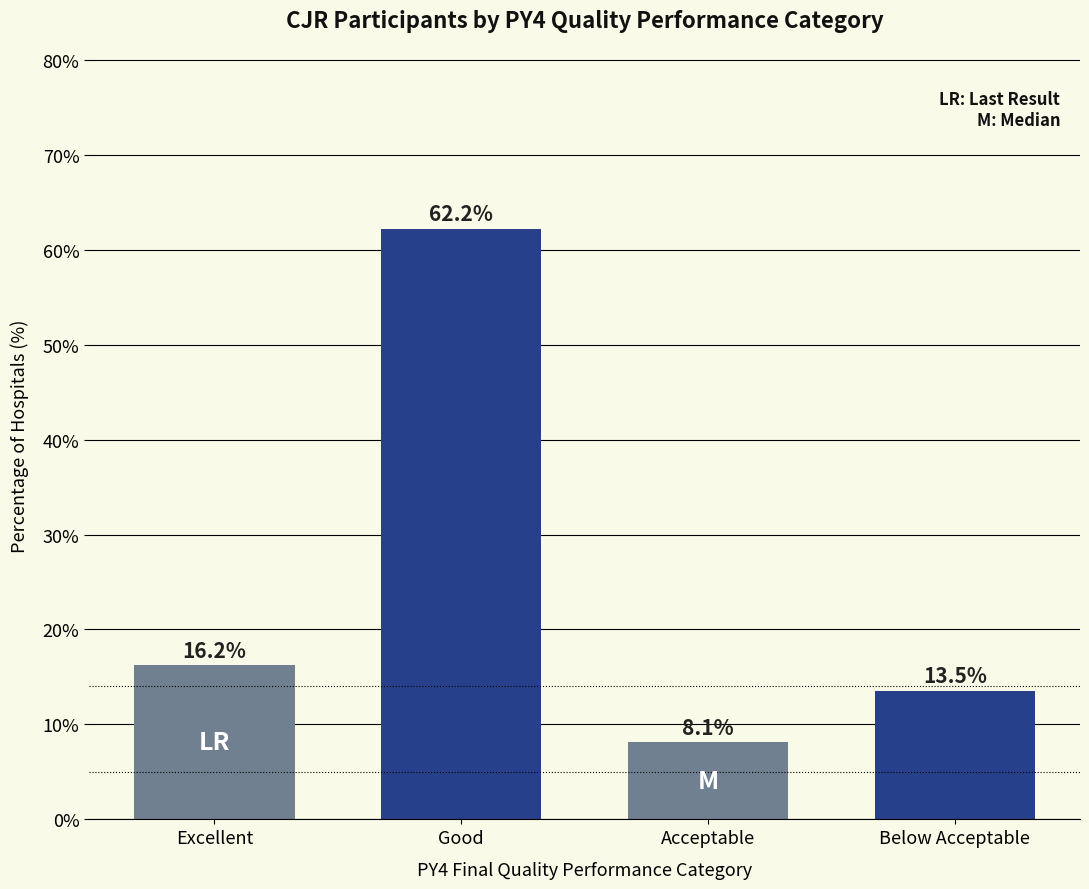

Reading right to left, what are all the values shown in this chart?

13.5	8.1	62.2	16.2